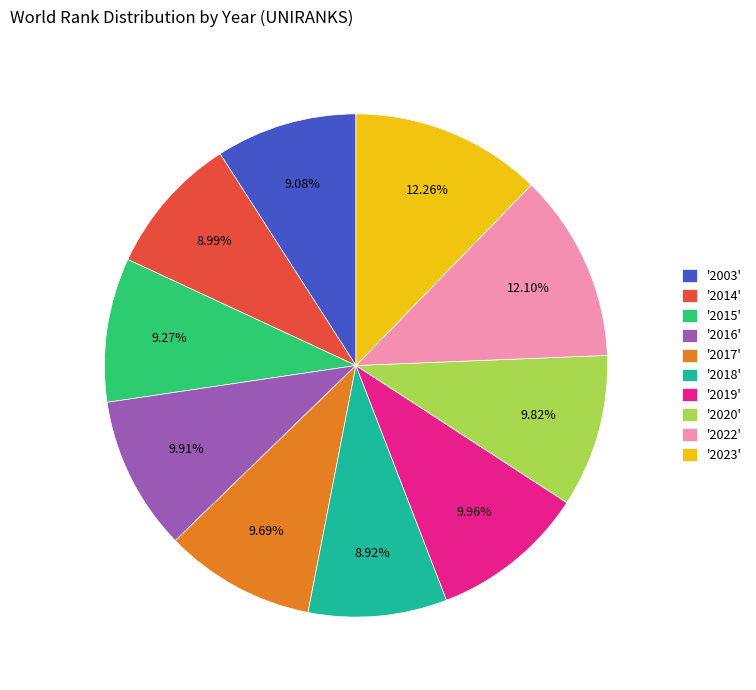

Does '2020' represent more than half of the total?

No